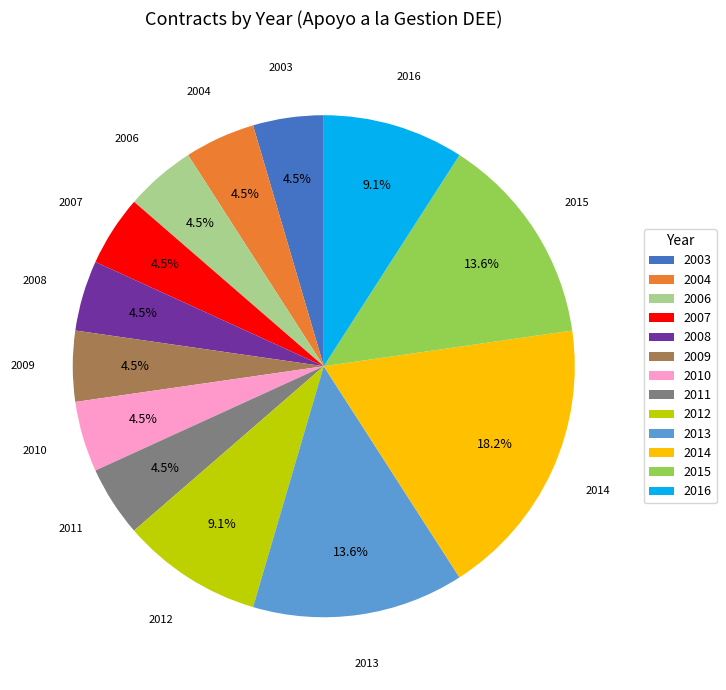

Which category has the biggest portion of the pie?

2014